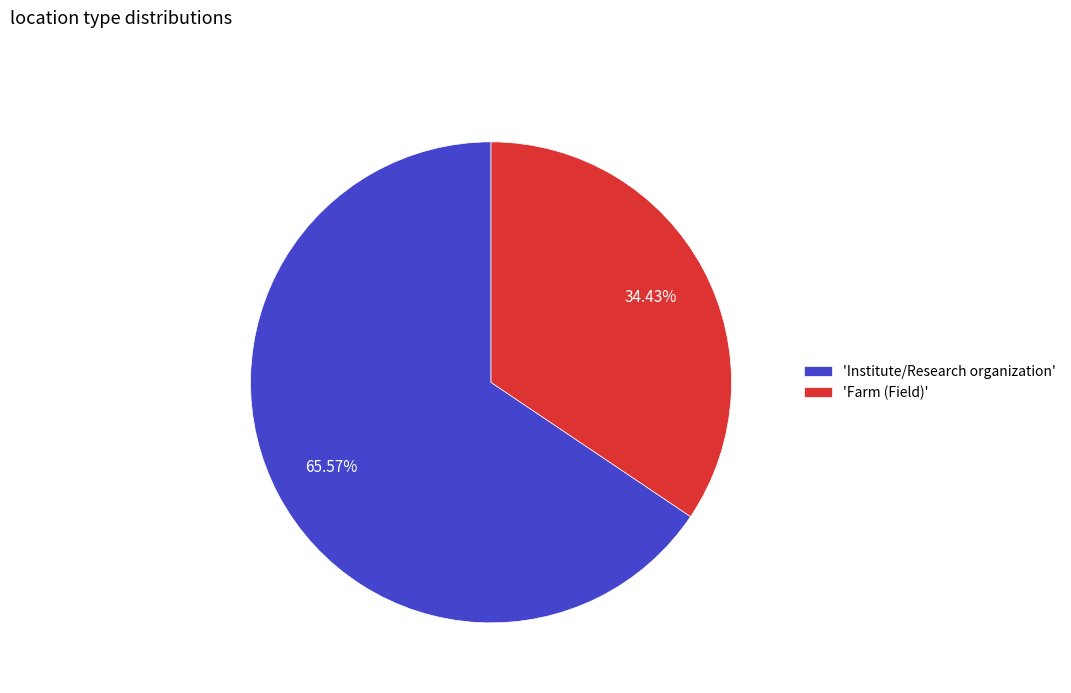

Which category has the smallest portion of the pie?

'Farm (Field)'